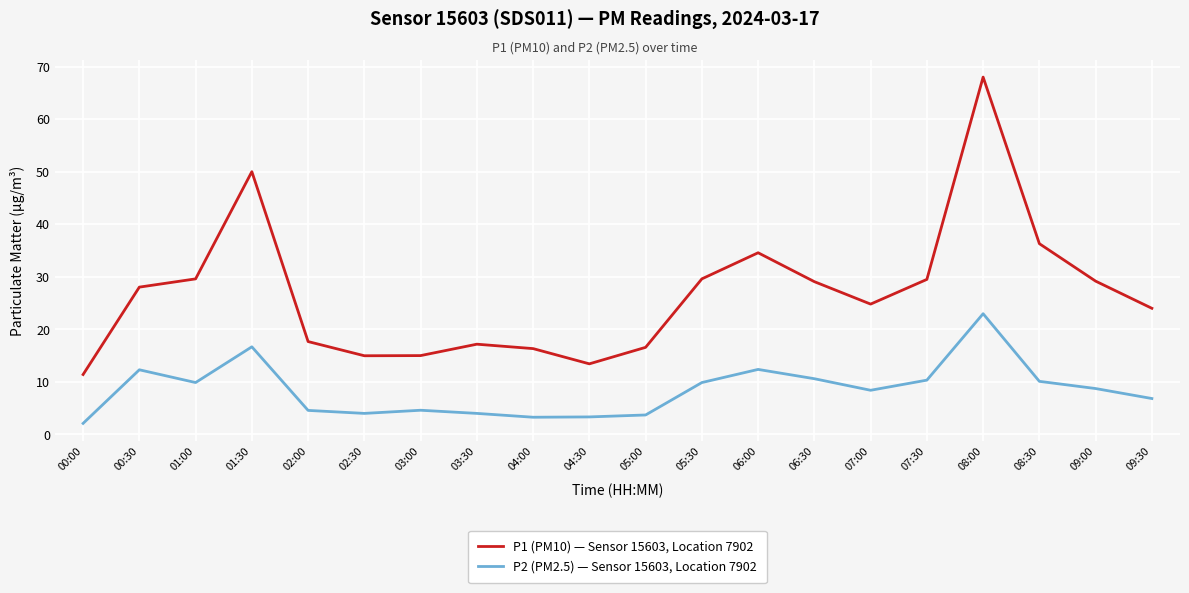

Does the chart have visible grid lines?

Yes